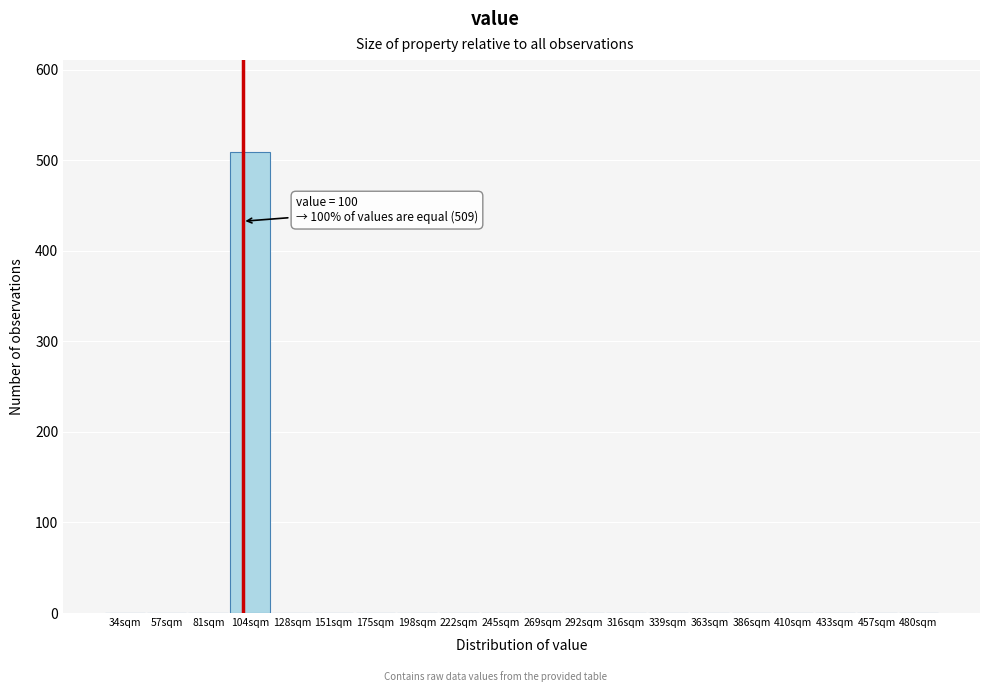

Over which range of the x-axis is the bar tallest?

92.5 to 116.0